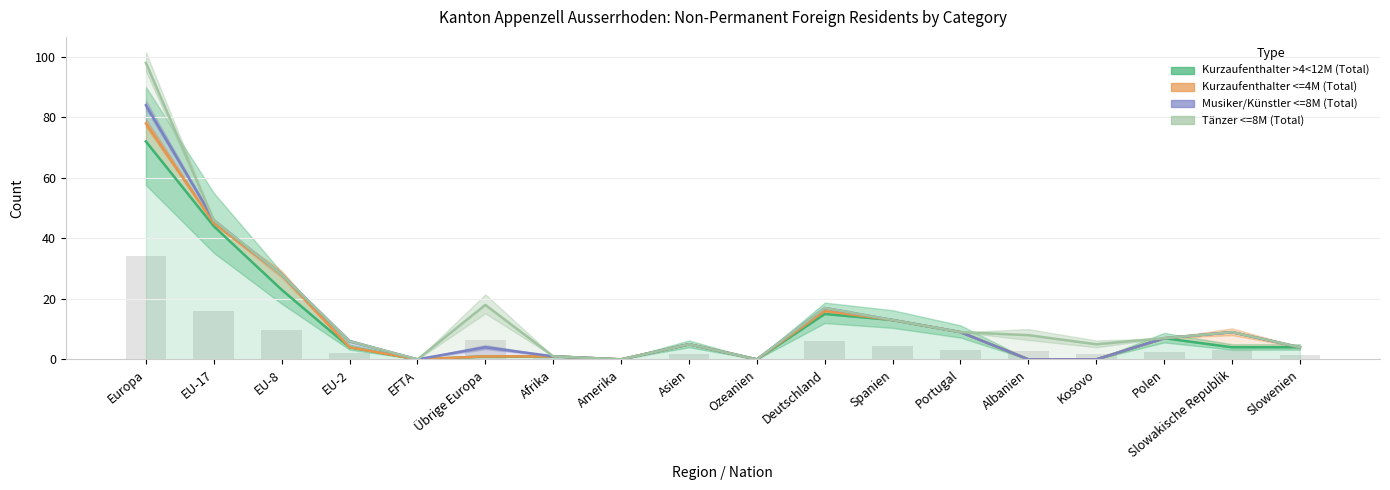

How many data points in Tänzer <=8M (Total) are less than 8?

9